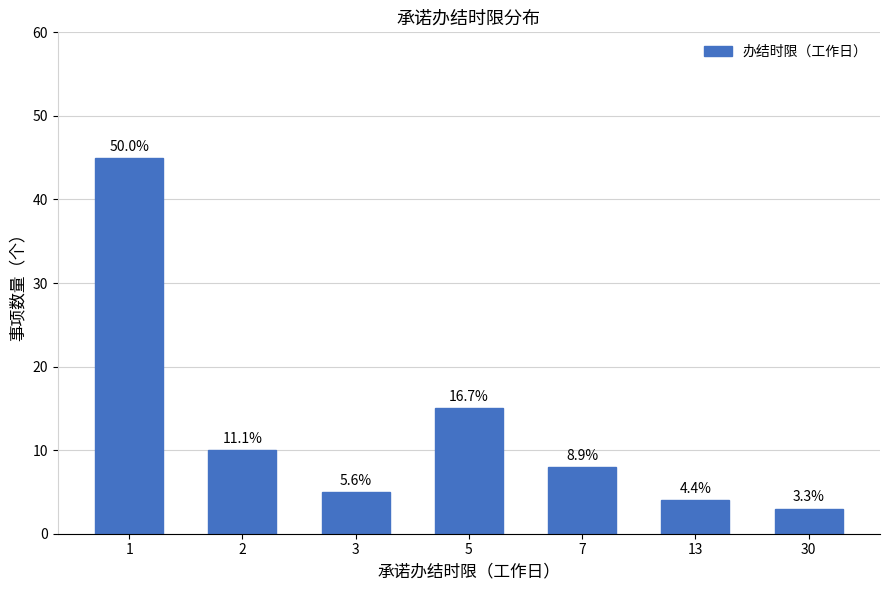

Does the chart contain any negative values?

No